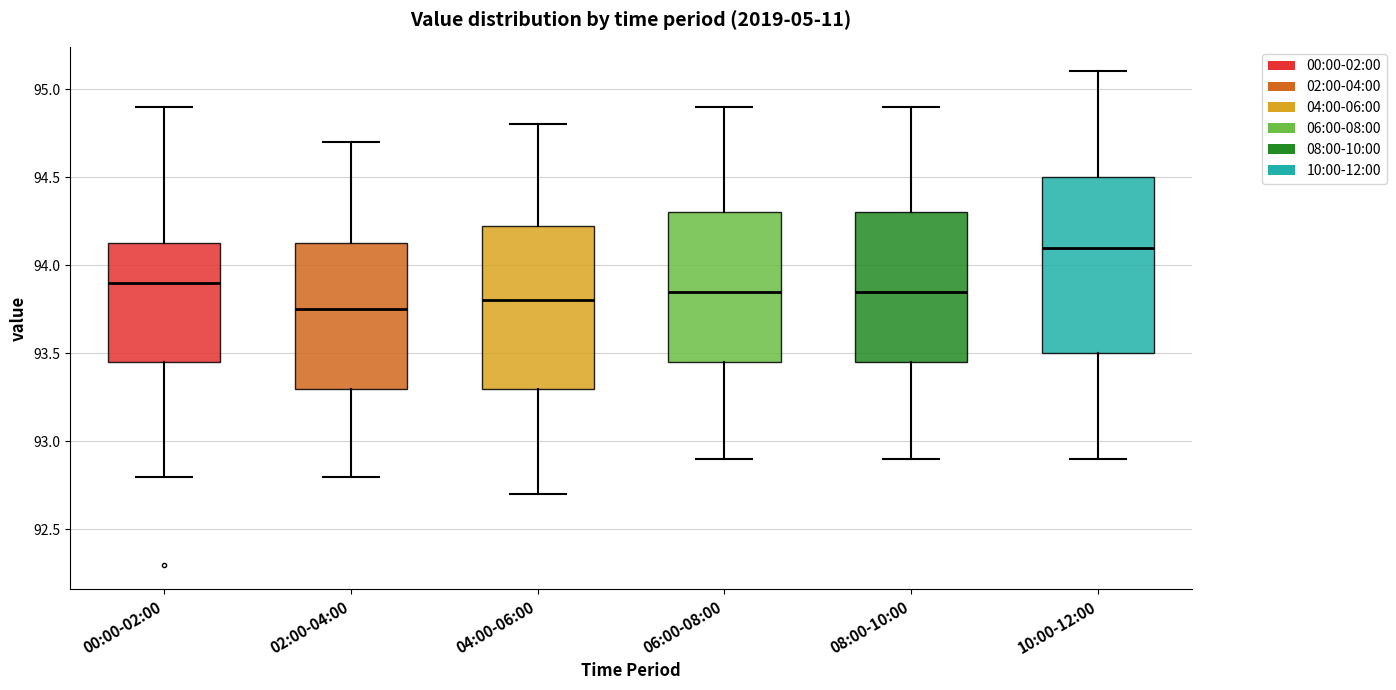

Where is the lower edge of the box for 04:00-06:00 on the y-axis? The values are not printed on the chart, so give them approximately, as read against the axis.

93.30